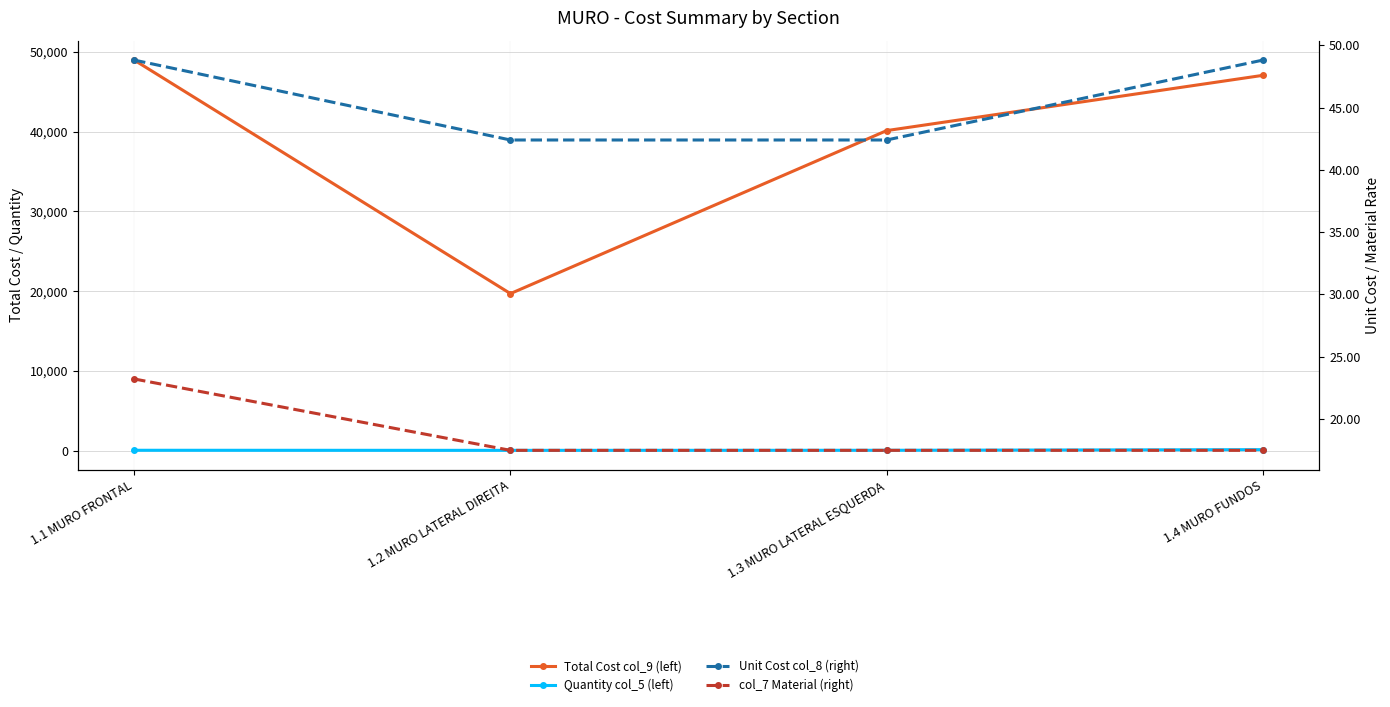

True or false: col_7 Material (right) has a value of 17.5 at 1.3 MURO LATERAL ESQUERDA.

True